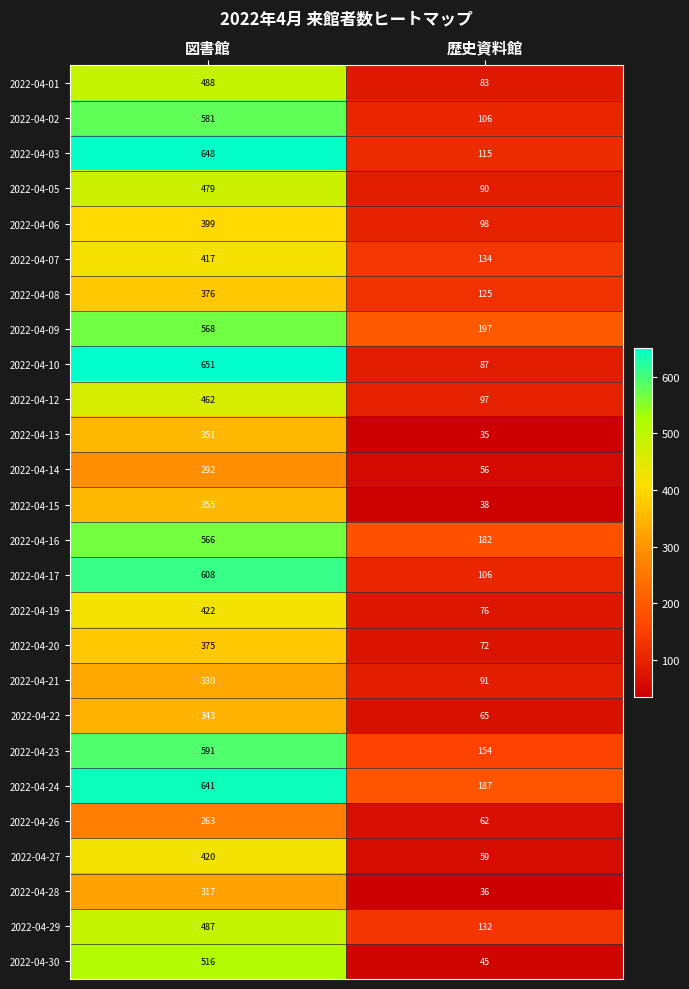

Which label corresponds to the largest value in the chart?

図書館